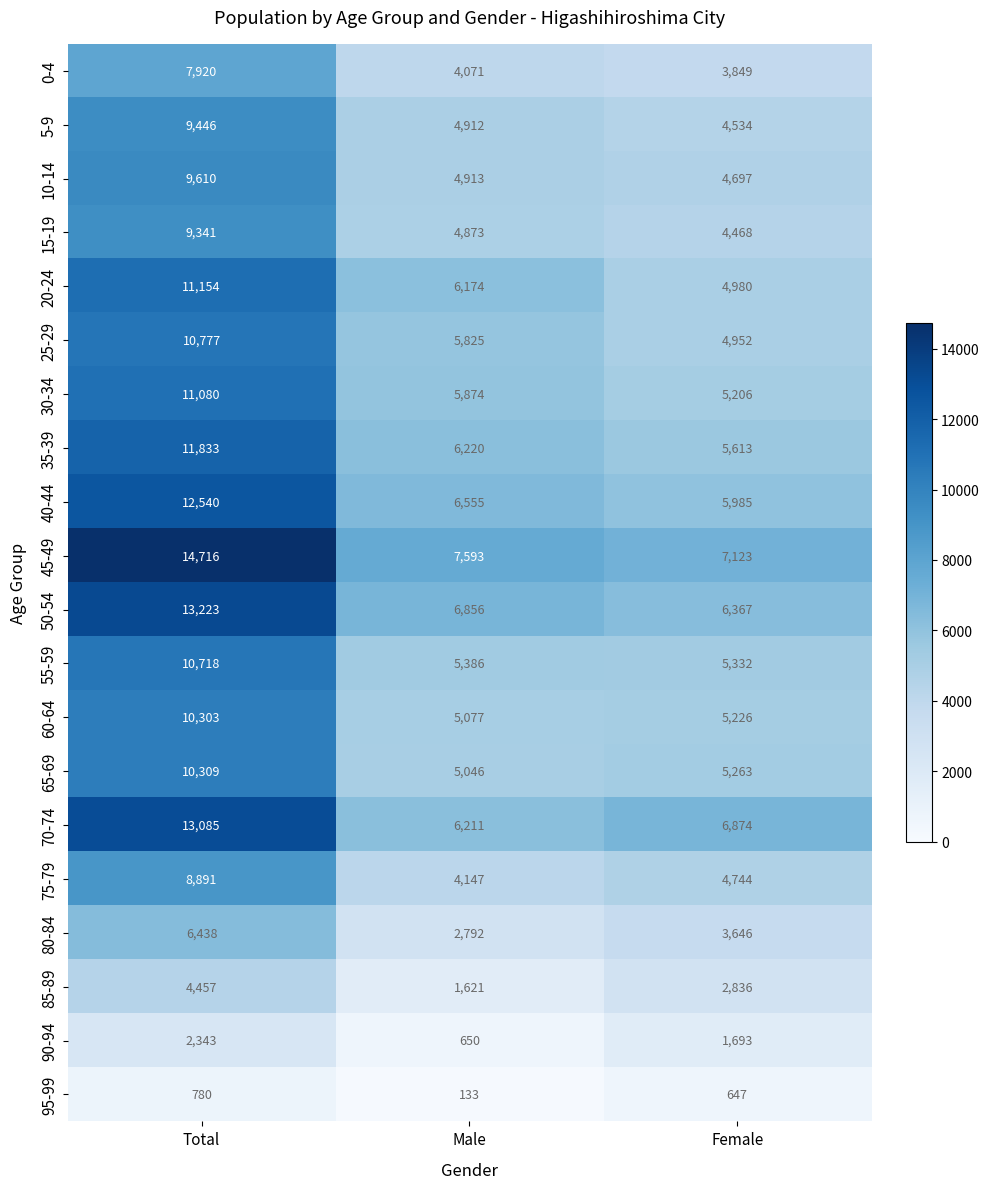

What is the spread (max minus min) of values at Total?

13936